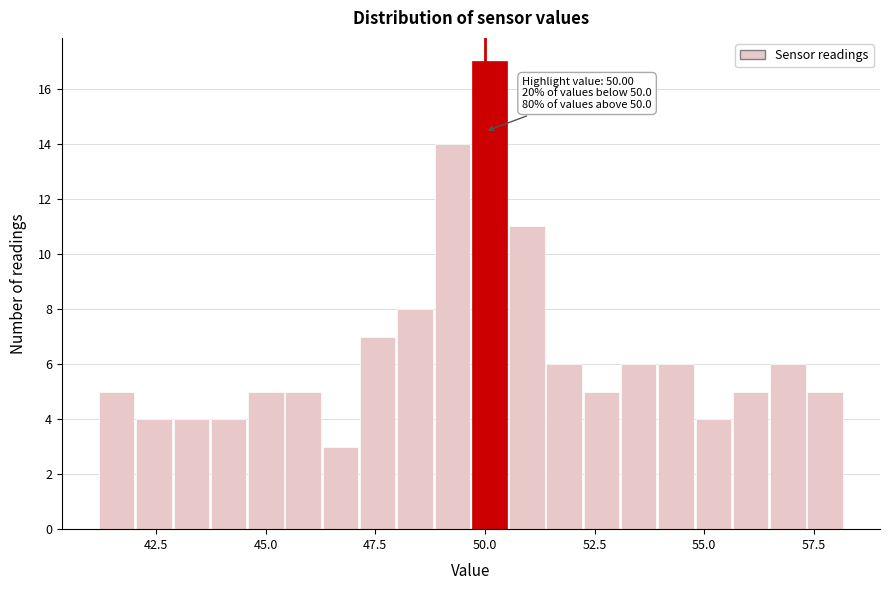

Read against the x-axis, roughly where is the centre of the tallest bar?

50.0